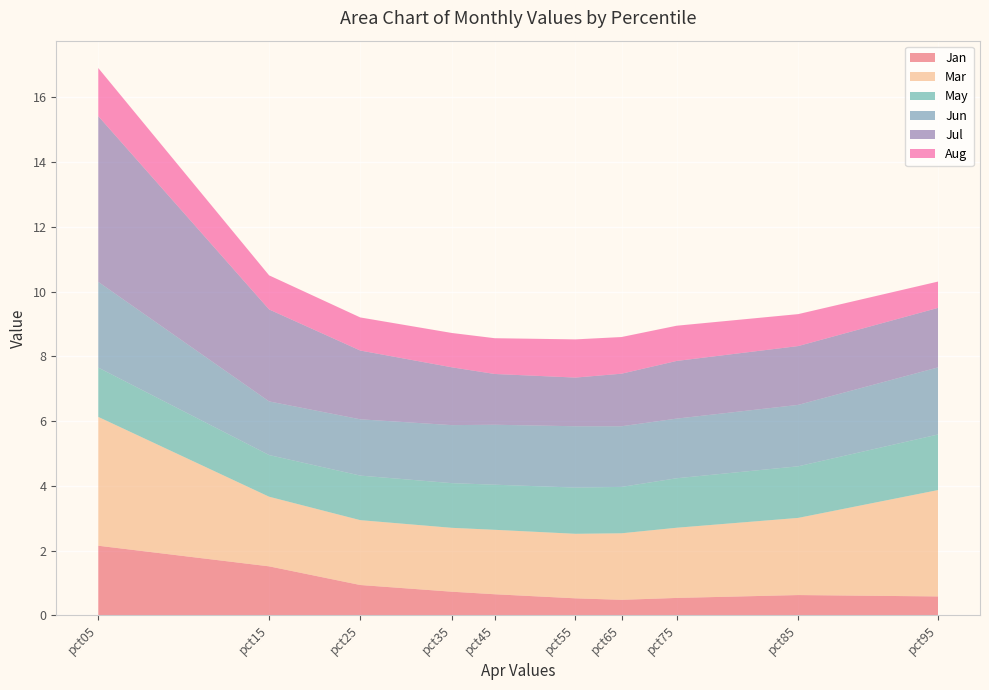

Reading left to right, transcribe all the data shown in this chart.

Jan: 2.1	1.5	0.9	0.7	0.7	0.5	0.5	0.5	0.6	0.6
Mar: 4.0	2.2	2.0	2.0	2.0	2.0	2.1	2.2	2.4	3.3
May: 1.5	1.3	1.4	1.4	1.4	1.4	1.4	1.5	1.6	1.7
Jun: 2.6	1.7	1.7	1.8	1.9	1.9	1.9	1.8	1.9	2.1
Jul: 5.1	2.8	2.1	1.8	1.6	1.5	1.6	1.8	1.8	1.8
Aug: 1.5	1.1	1.0	1.1	1.1	1.2	1.1	1.1	1.0	0.8